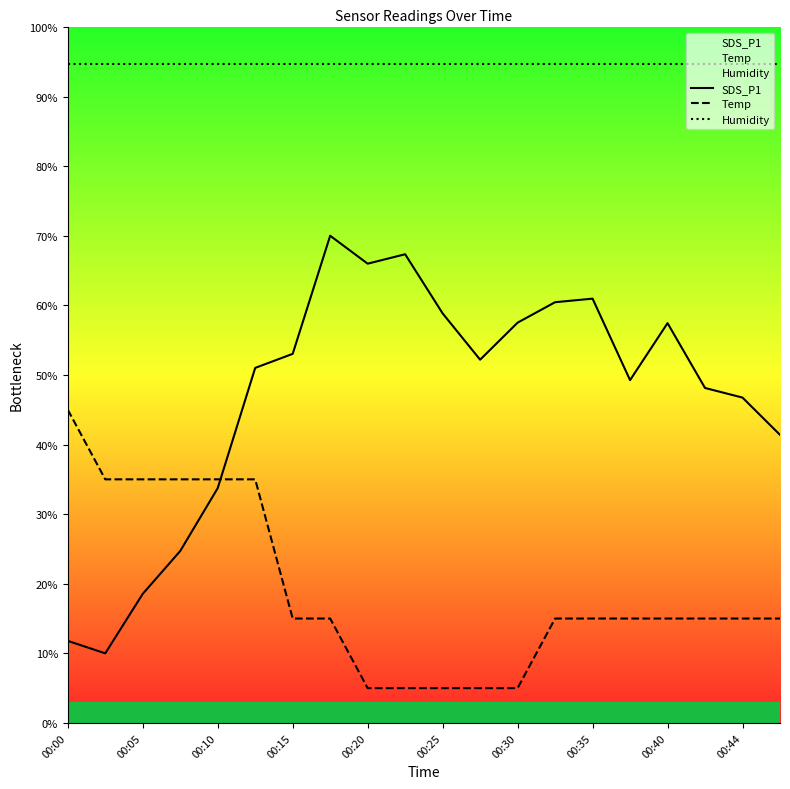

True or false: SDS_P1 has a value of 13.2 at 00:44.

False